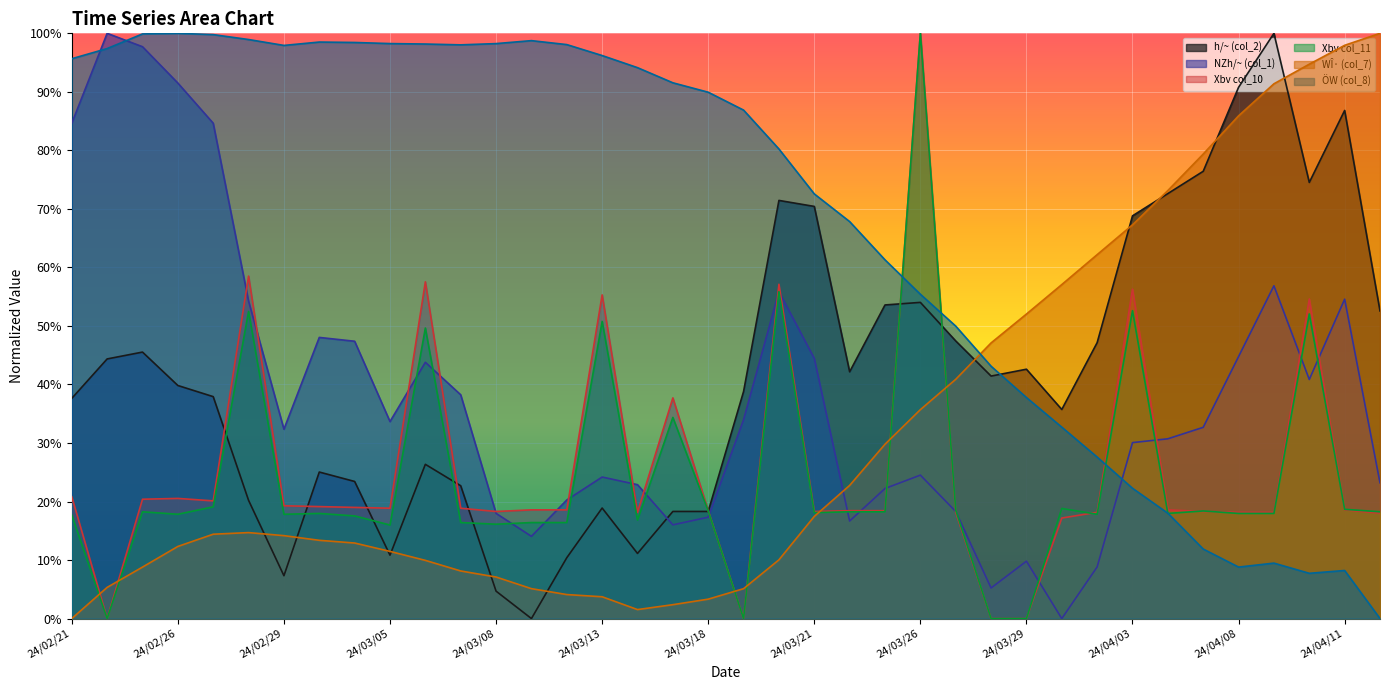

What is the value of the h/~ (col_2) point at the 33rd from the left?

0.8